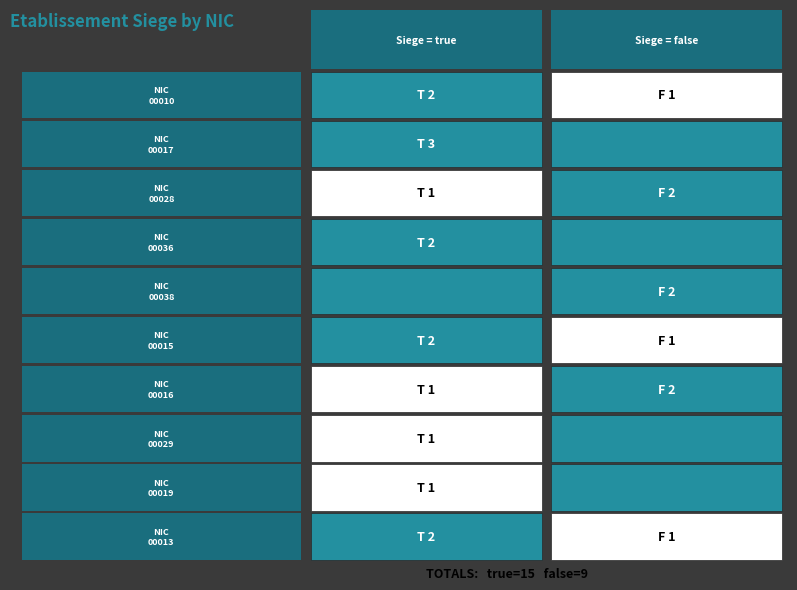

At how many categories does at least one series exceed 1?

2